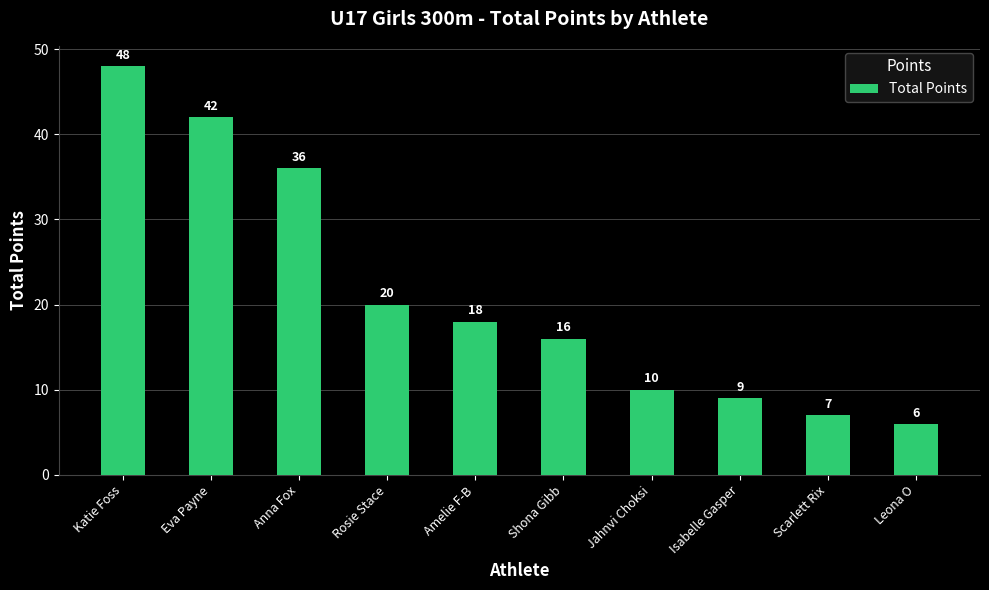

Reading left to right, transcribe all the data shown in this chart.

Katie Foss=48	Eva Payne=42	Anna Fox=36	Rosie Stace=20	Amelie F-B=18	Shona Gibb=16	Jahnvi Choksi=10	Isabelle Gasper=9	Scarlett Rix=7	Leona O=6